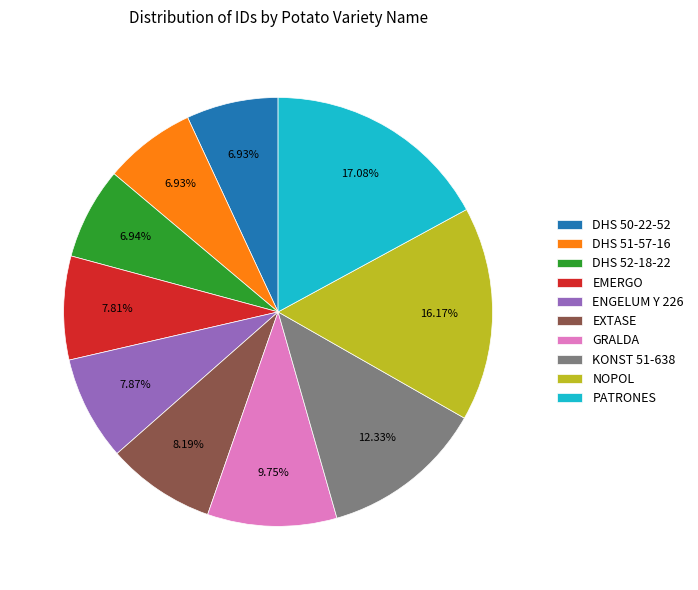

What is the largest slice in the pie chart?

PATRONES